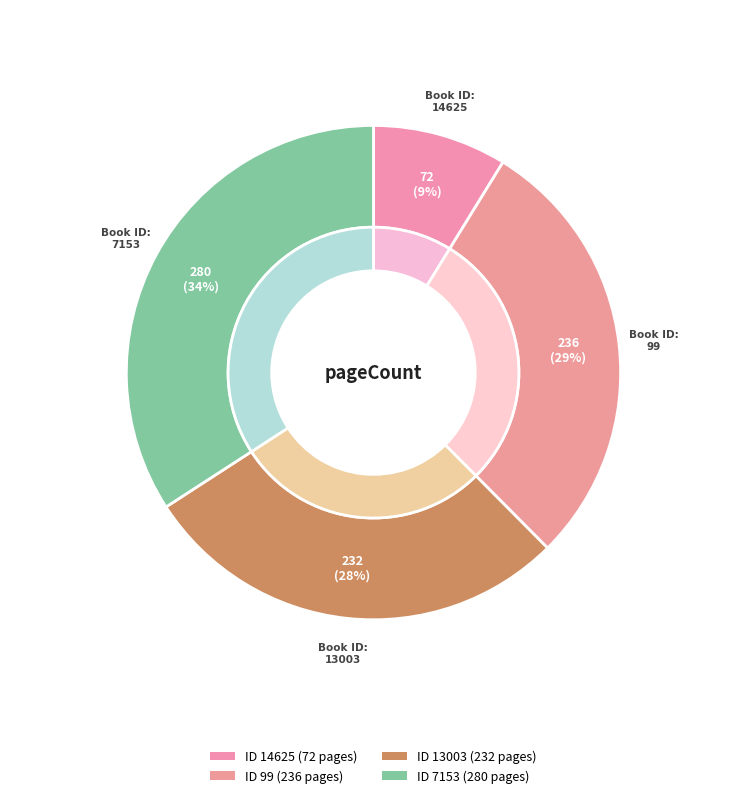

Is the sum of 99 and 14625 greater than half?

No